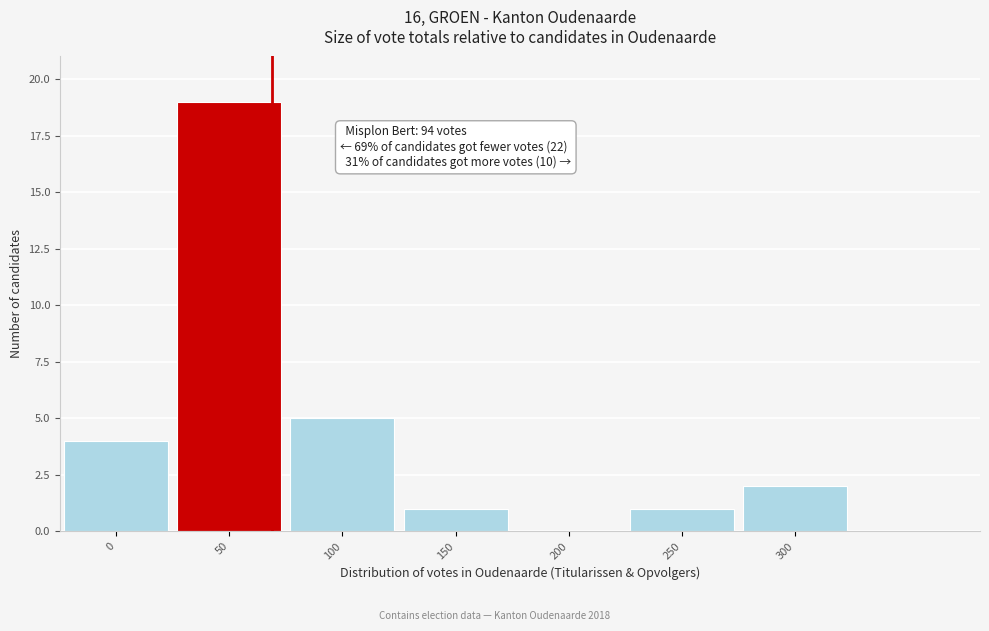

Reading left to right, list all the values displayed in this chart.

0=4	50=19	100=5	150=1	200=0	250=1	300=2